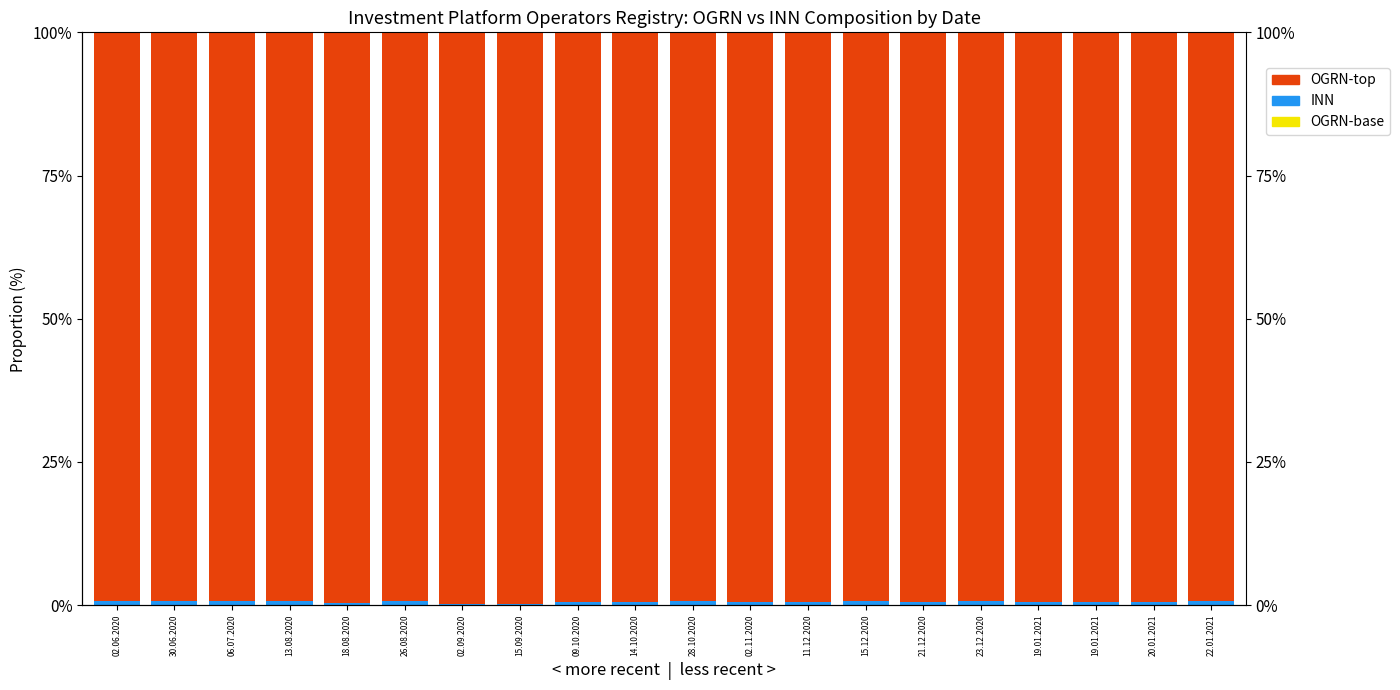

How many categories are shown in the chart?

20